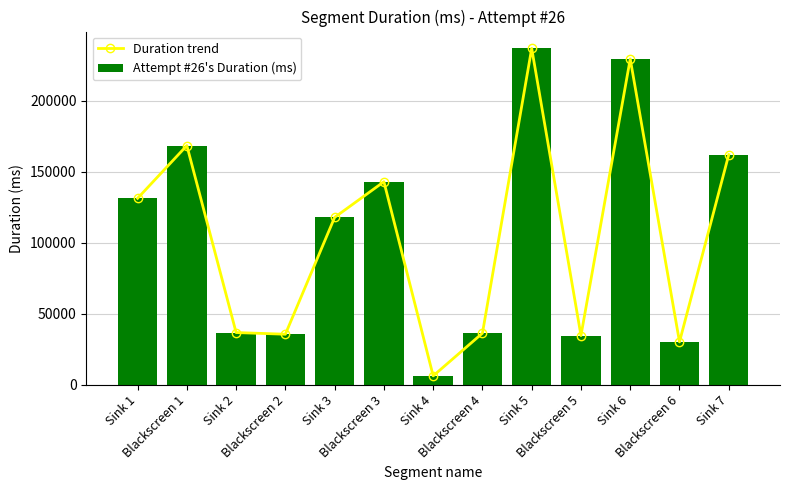

How many categories are shown in the chart?

13